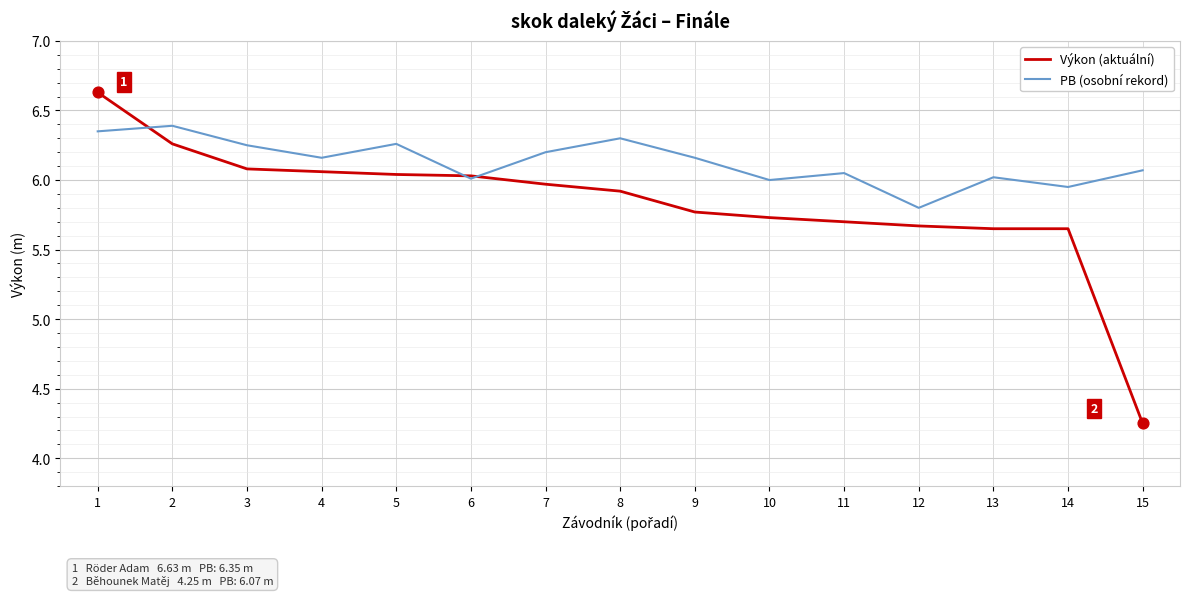

Between 11 and 15, which series saw the biggest shift?

Výkon (aktuální)